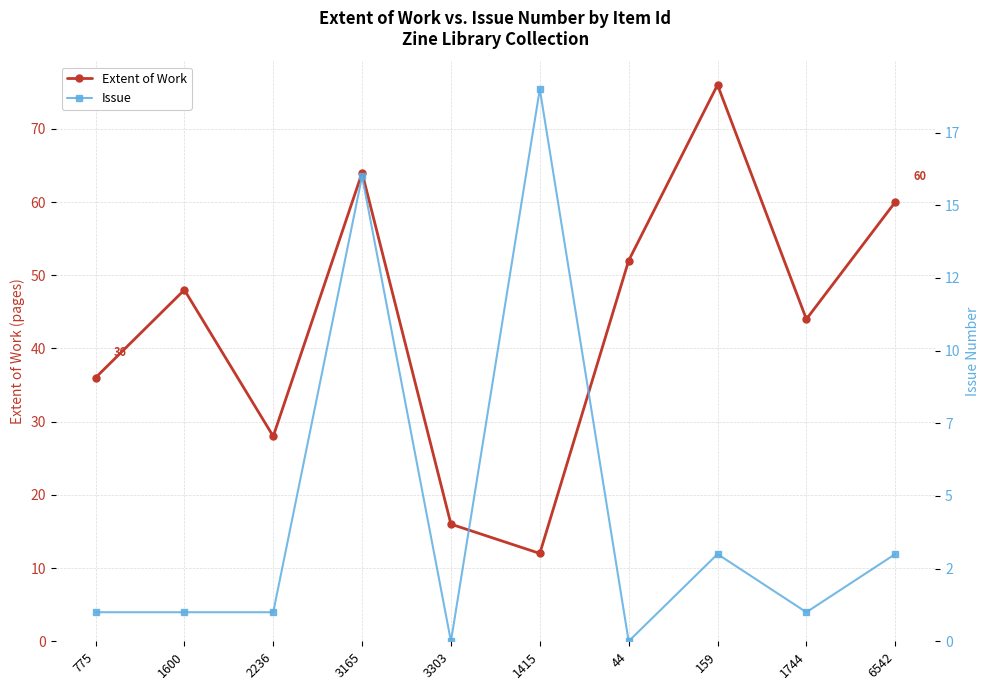

Count the number of categories in the chart.

10